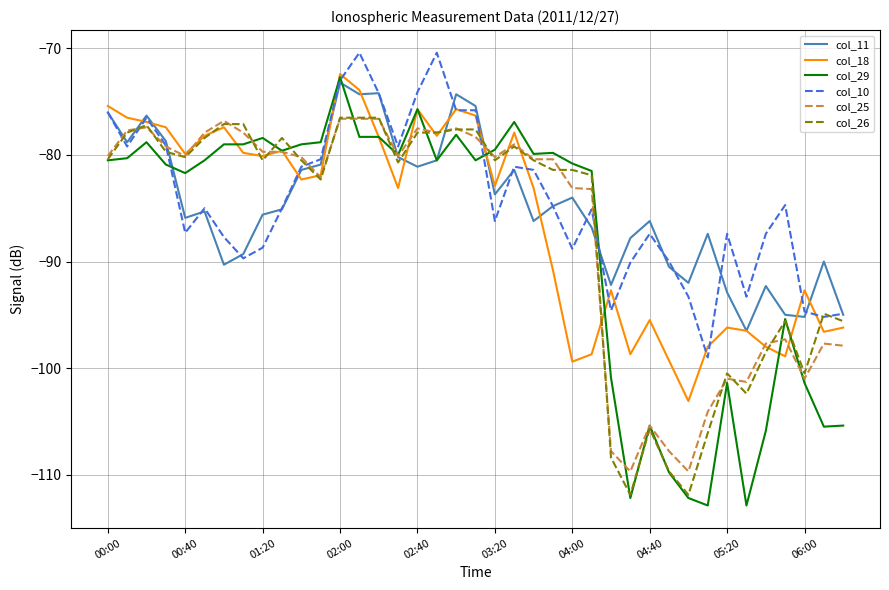

What is the minimum value for col_11?

-96.5